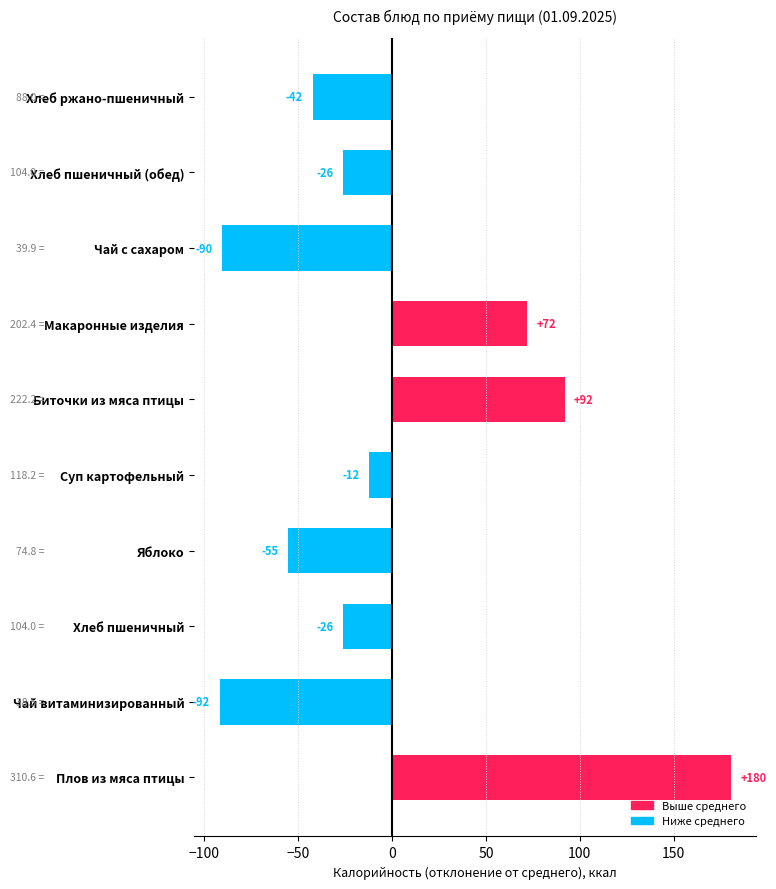

What is the smallest value displayed?

-91.8